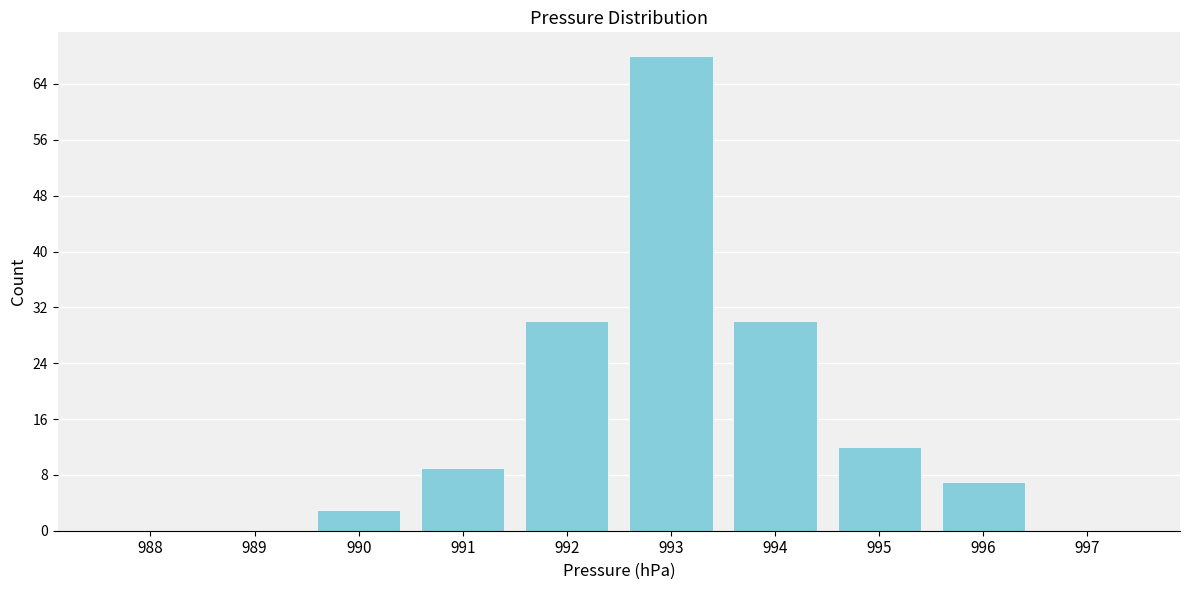

Reading left to right, what are all the values shown in this chart?

988=0	989=0	990=3	991=9	992=30	993=68	994=30	995=12	996=7	997=0